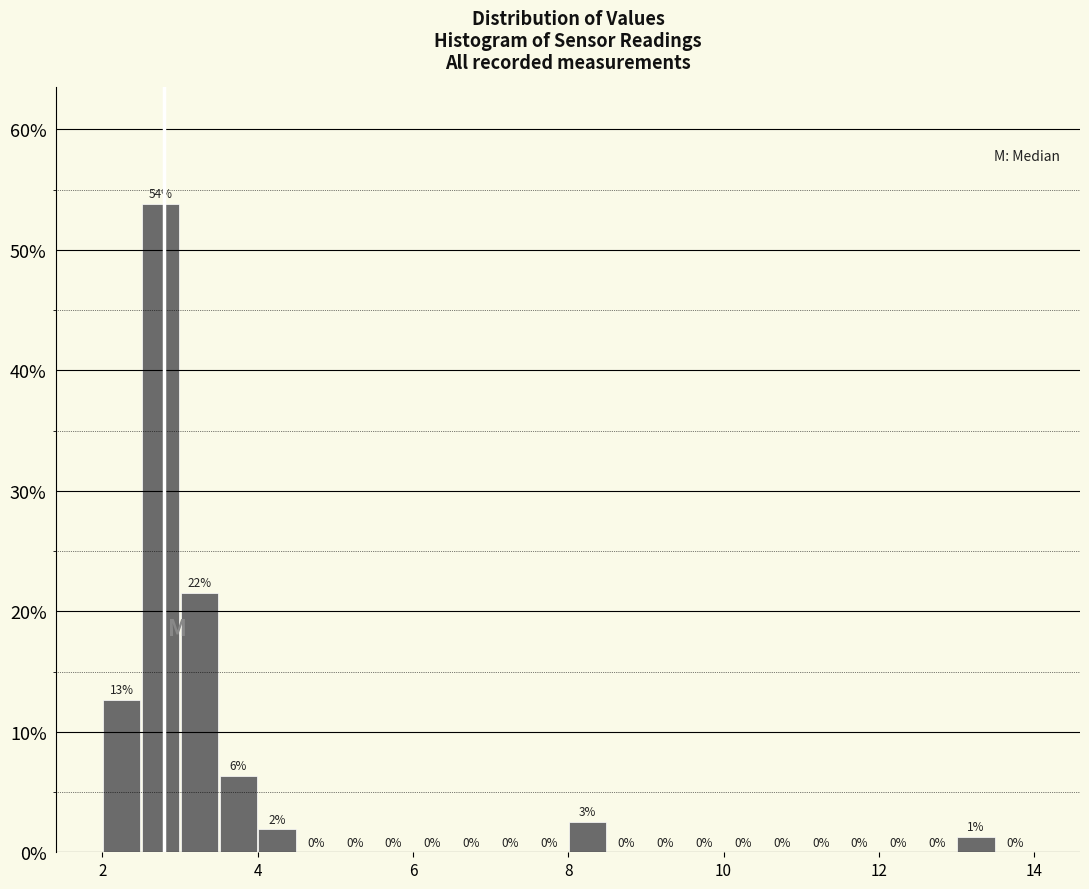

Around what value on the x-axis is the tallest bar? Give the approximate position of its centre, as read against the axis.

2.8